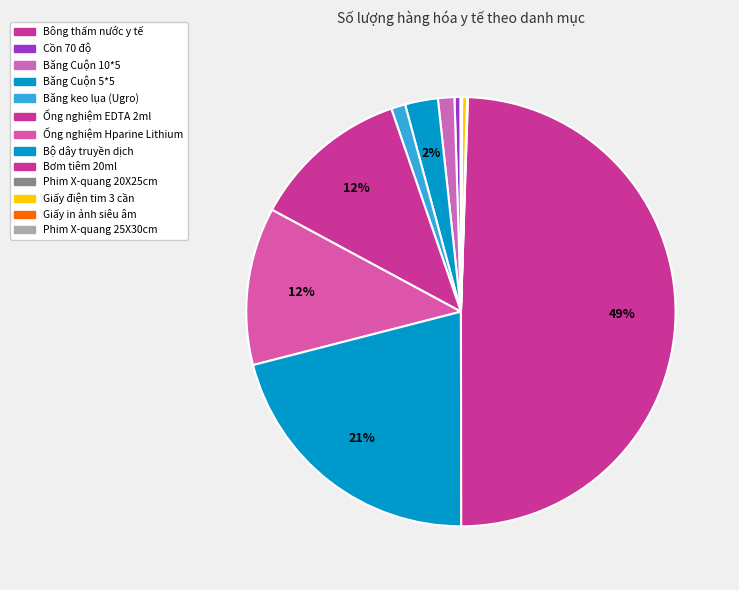

Does Giấy in ảnh siêu âm account for over 50% of the chart?

No